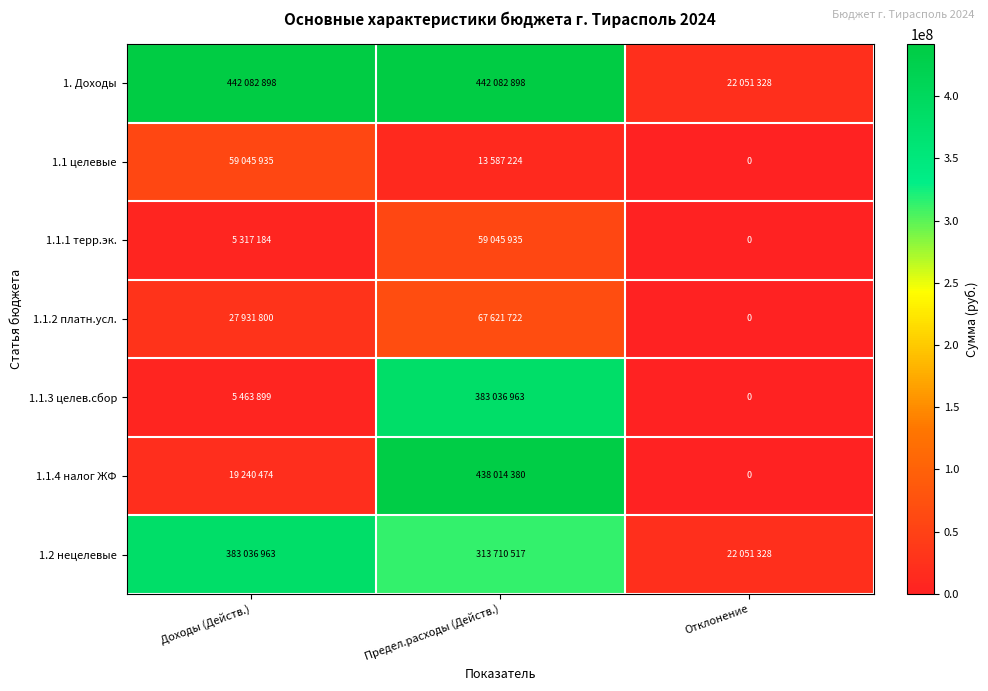

What is the average value of the 1.2 нецелевые series?

239599603